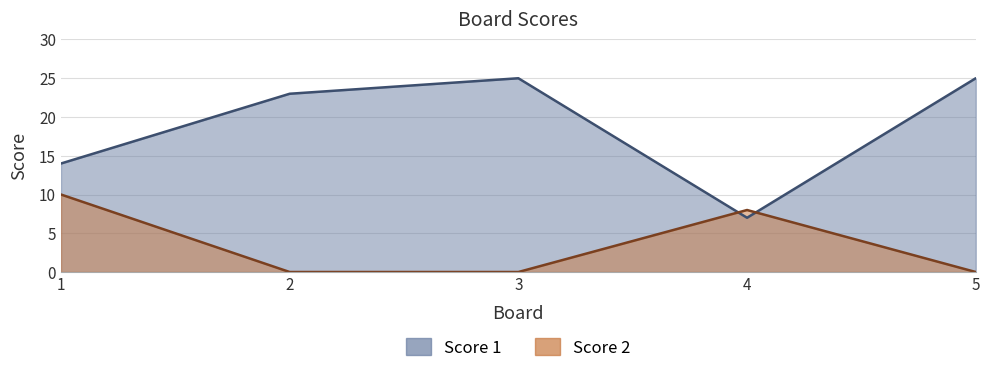

Which series has the largest range (max minus min)?

Score 1